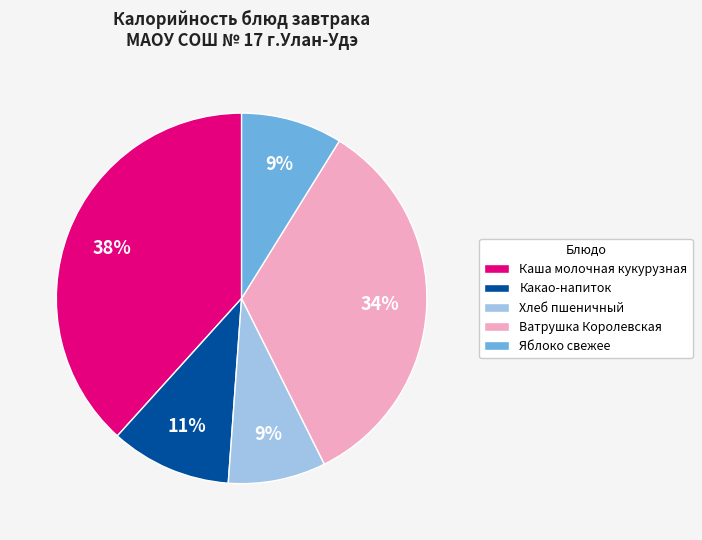

Approximately how many times larger is the value at Какао-напиток compared to Хлеб пшеничный?

1.2